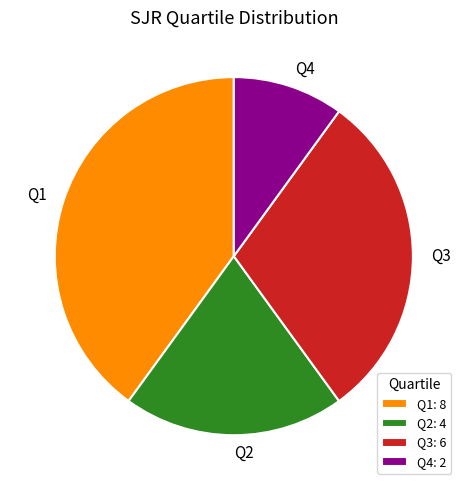

The Q1 slice represents 40% of the pie. True or false?

True